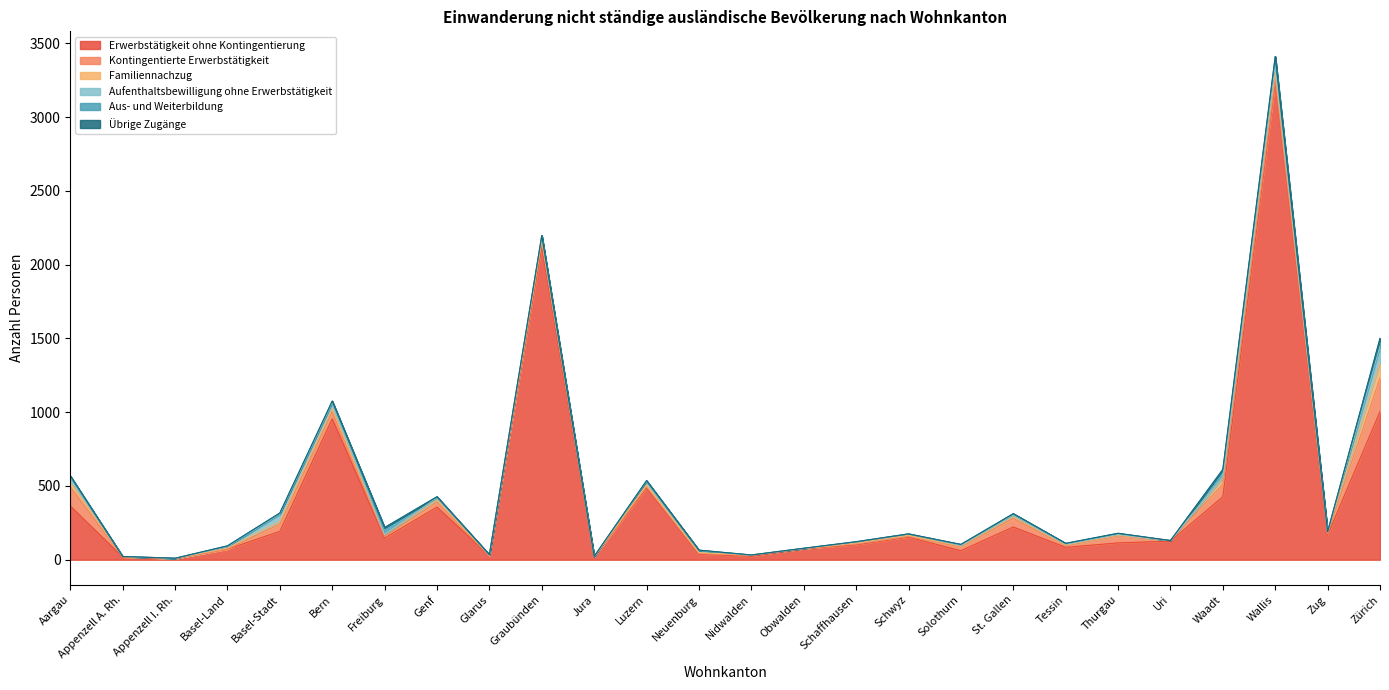

How many lines are shown in the chart?

6